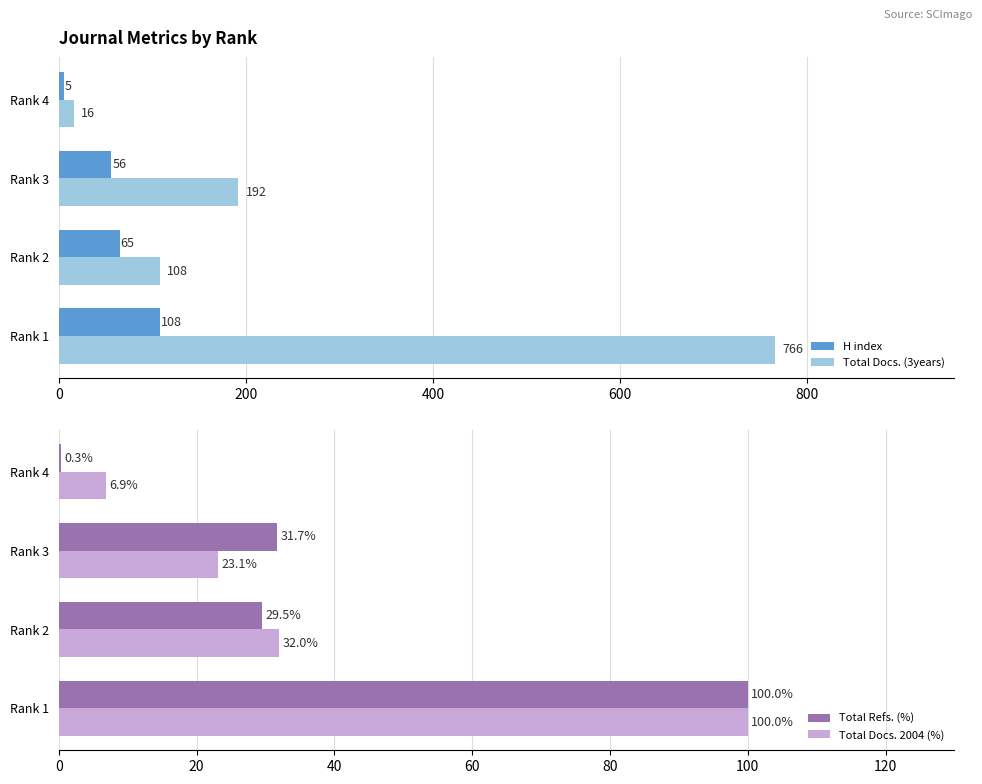

What is the maximum value shown in the chart?

766.0